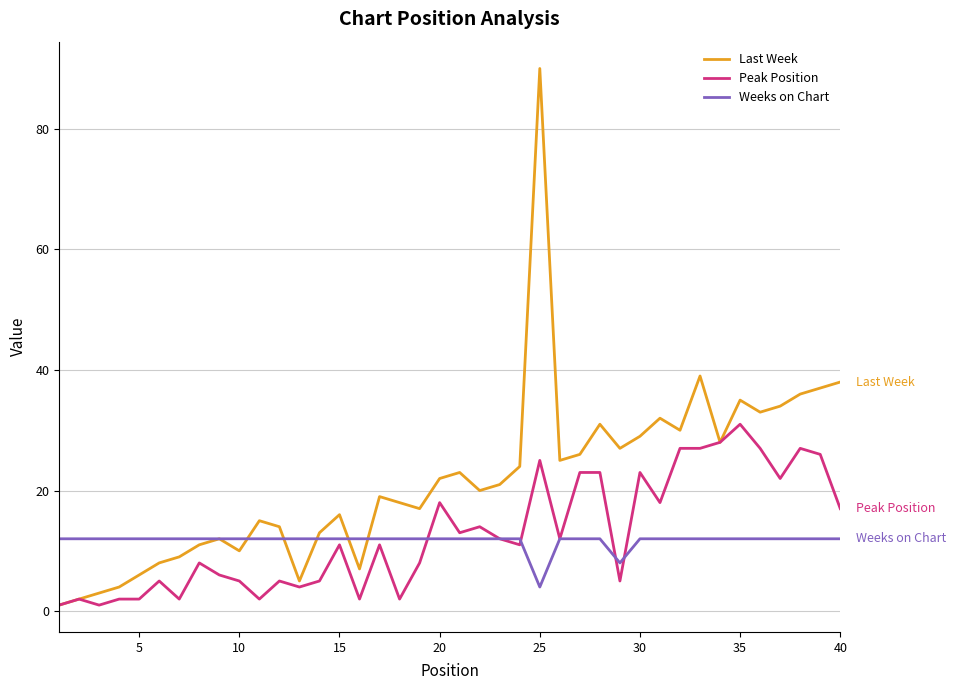

Which series has the largest total across all categories?

Last Week